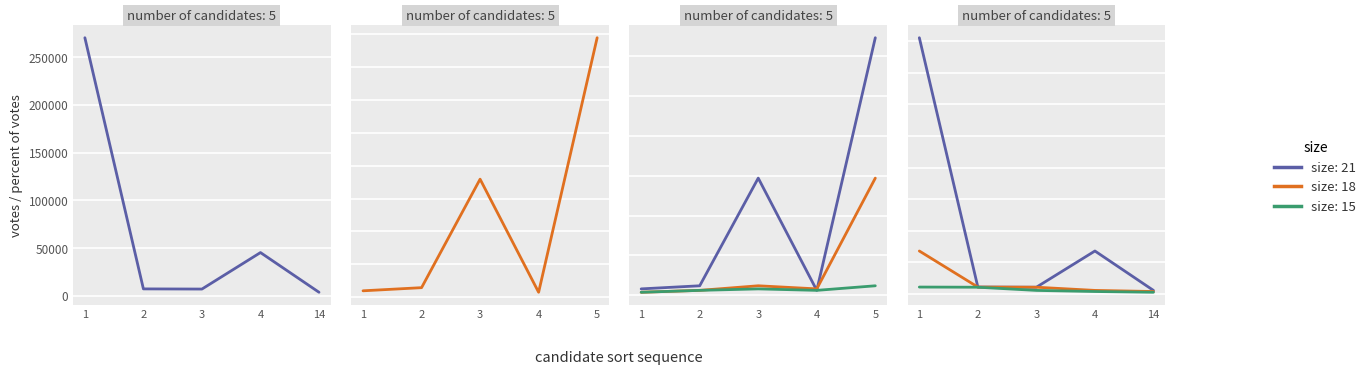

Is it true that Republican equals 139136 at Donald J. Trump?

False